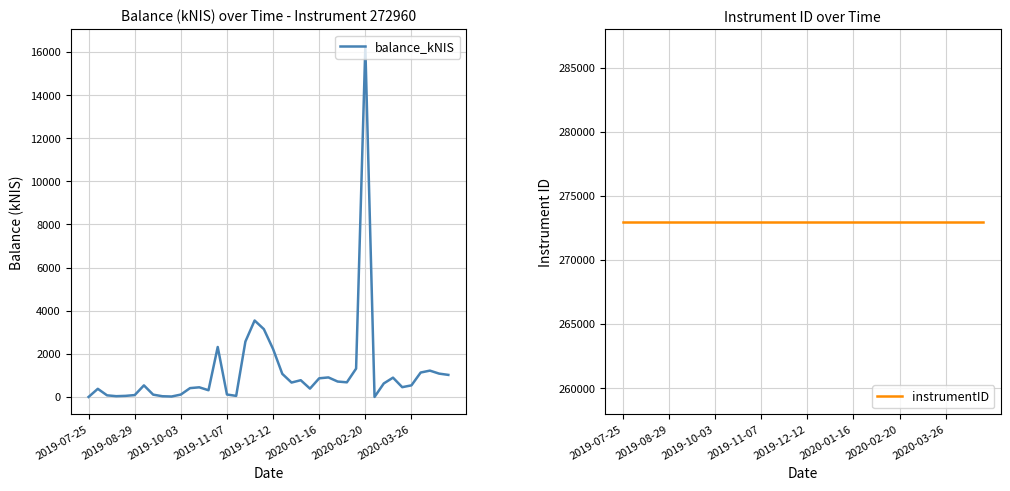

Which category has the highest value in the balance_kNIS series?

2020-02-20